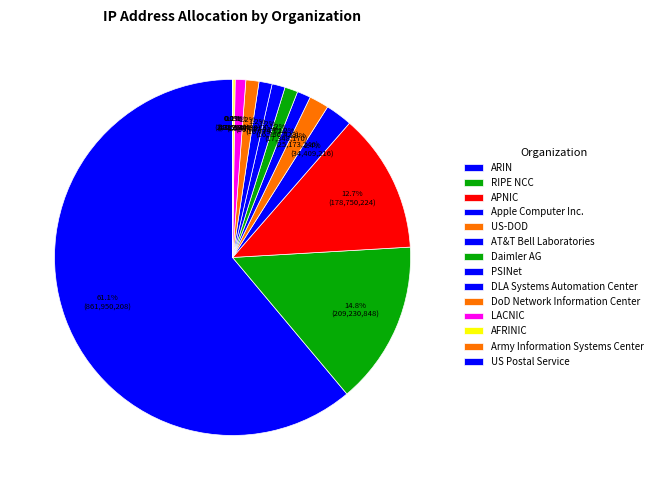

Count the number of slices in the pie.

14